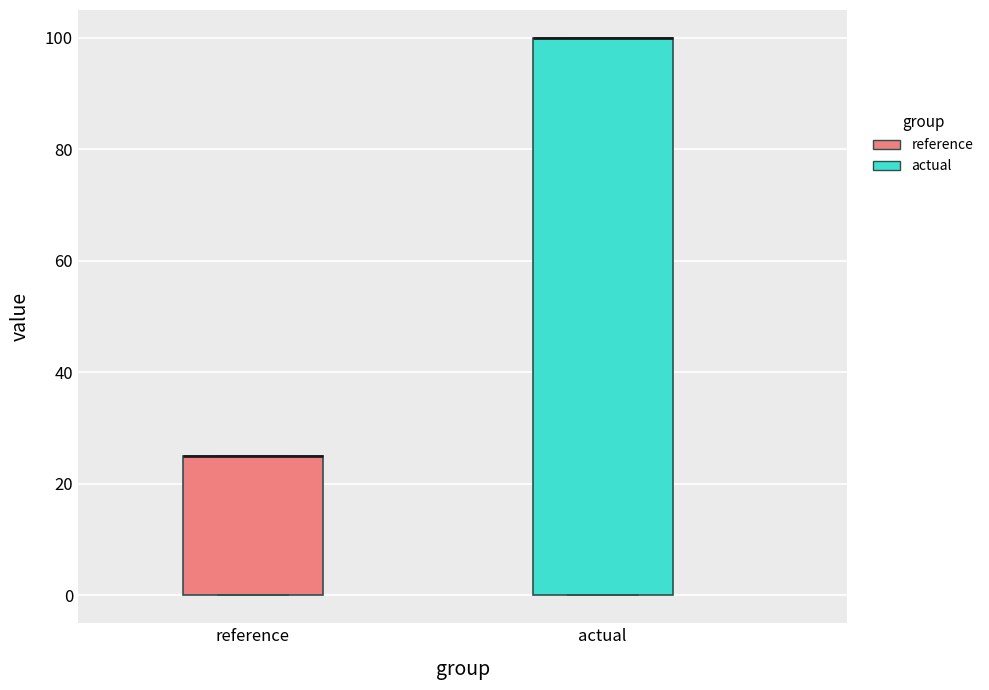

Comparing the boxes themselves (not the whiskers), which one is the tallest?

actual